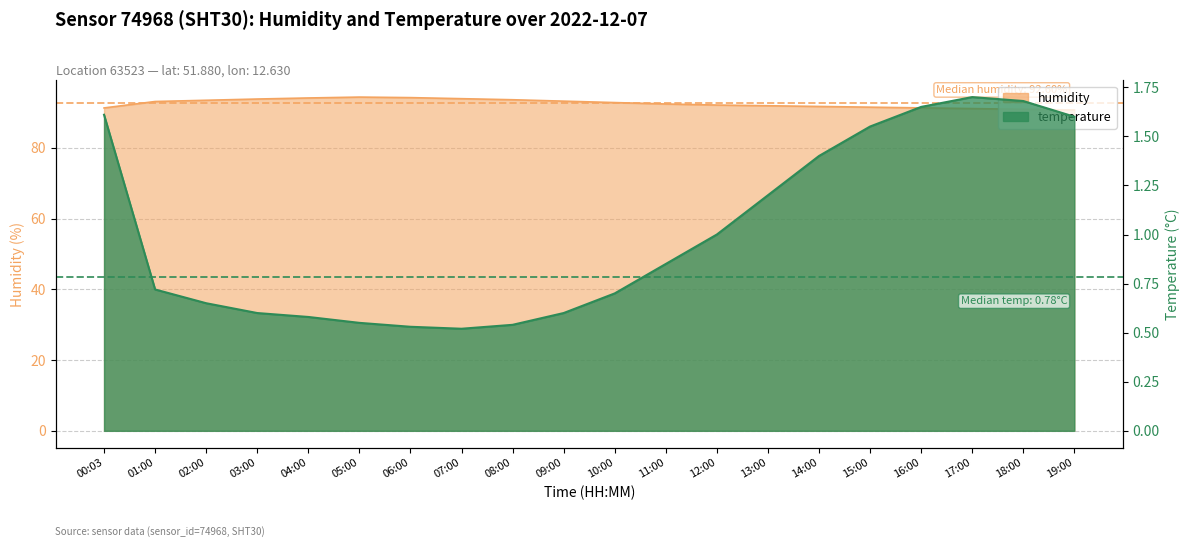

Reading right to left, list all the values displayed in this chart.

humidity: 90.7	90.9	91.1	91.3	91.5	91.7	91.9	92.1	92.4	92.8	93.2	93.6	93.9	94.2	94.3	94.1	93.8	93.5	93.1	91.3
temperature: 1.6	1.7	1.7	1.6	1.6	1.4	1.2	1.0	0.8	0.7	0.6	0.5	0.5	0.5	0.6	0.6	0.6	0.7	0.7	1.6